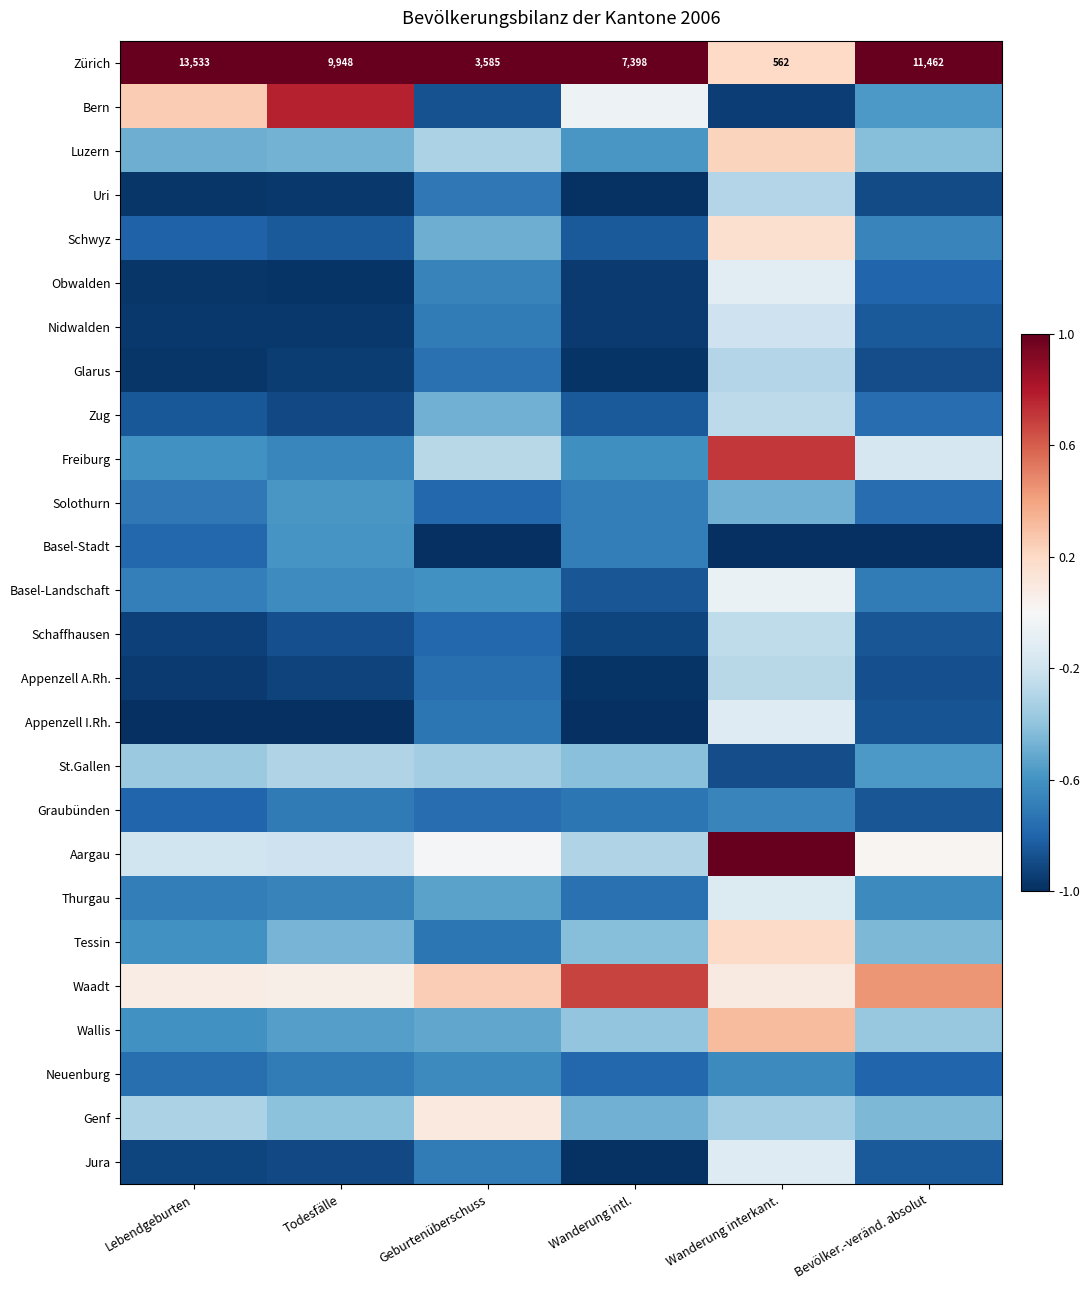

How many data points does each series have?

6